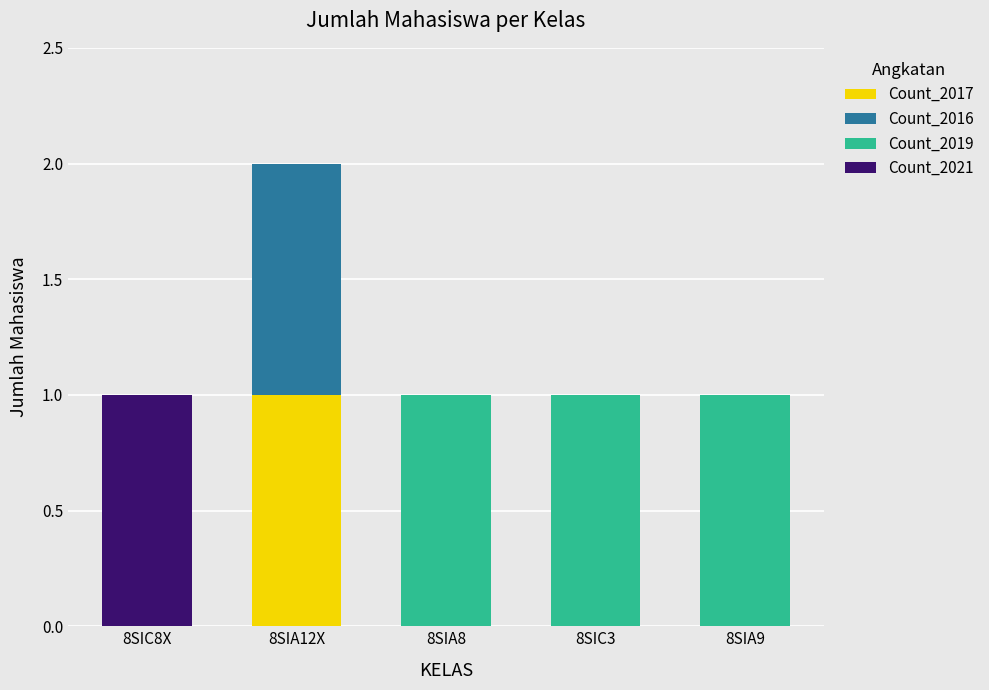

At which category is the sum across all series the highest?

8SIA12X